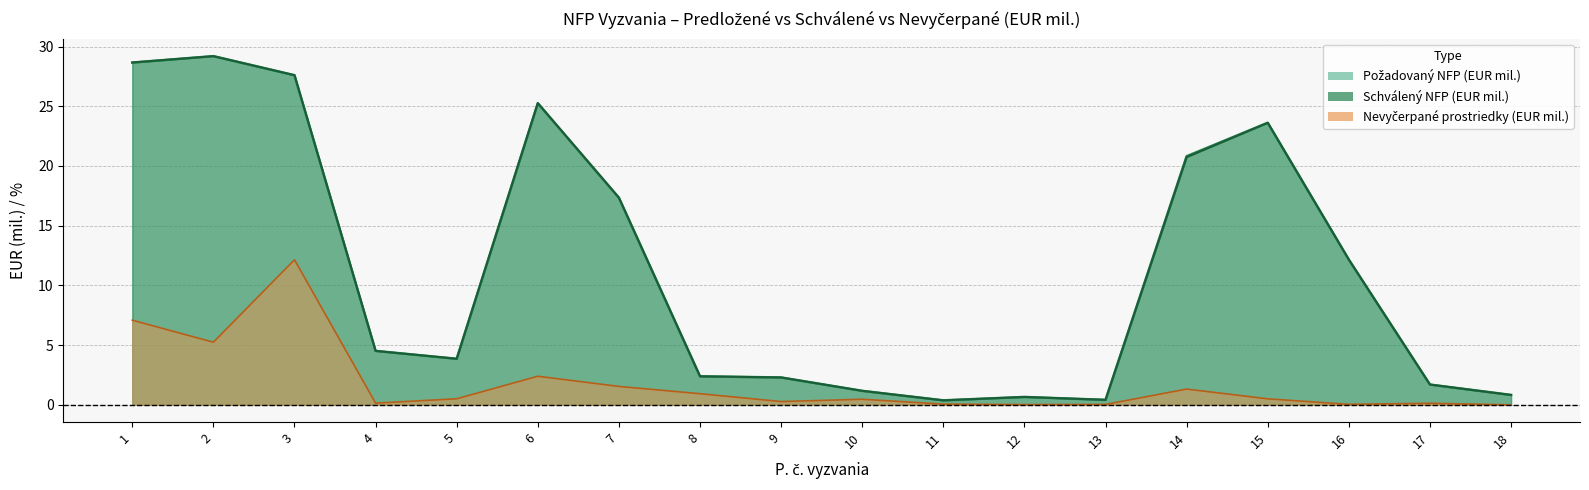

What is the sum of all Schválený NFP (EUR) /1e6 values?

202.8